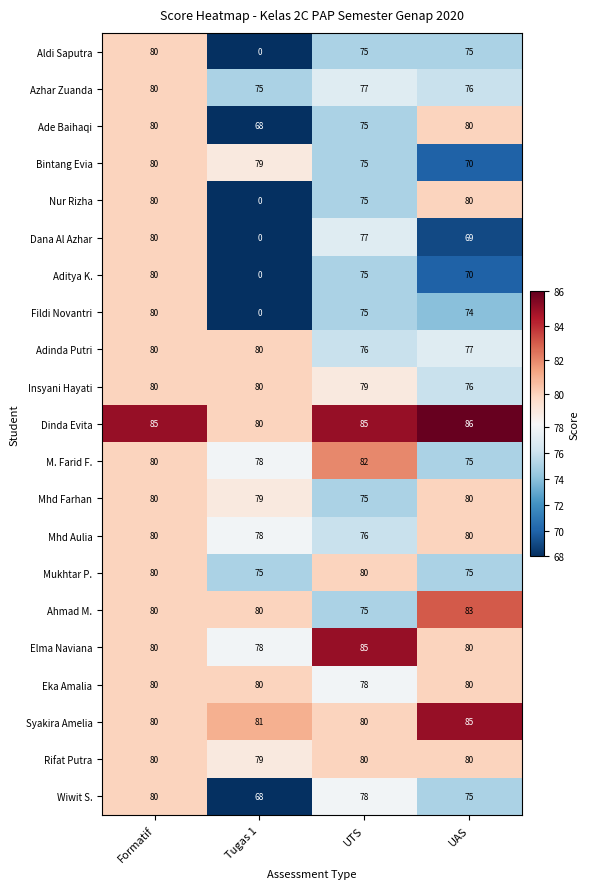

At which category is the sum across all series the highest?

Formatif